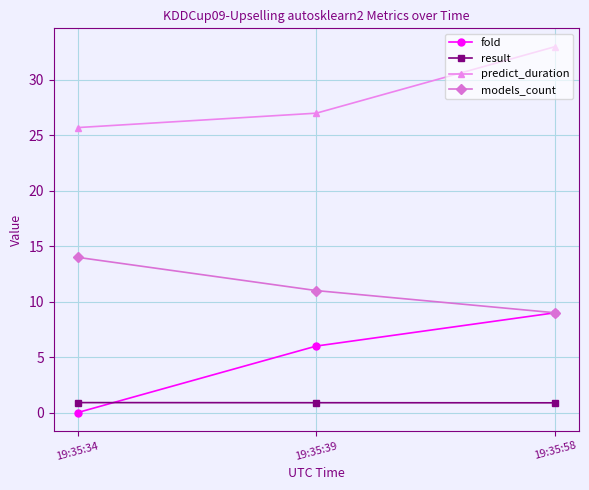

What is the maximum value shown in the chart?

33.0